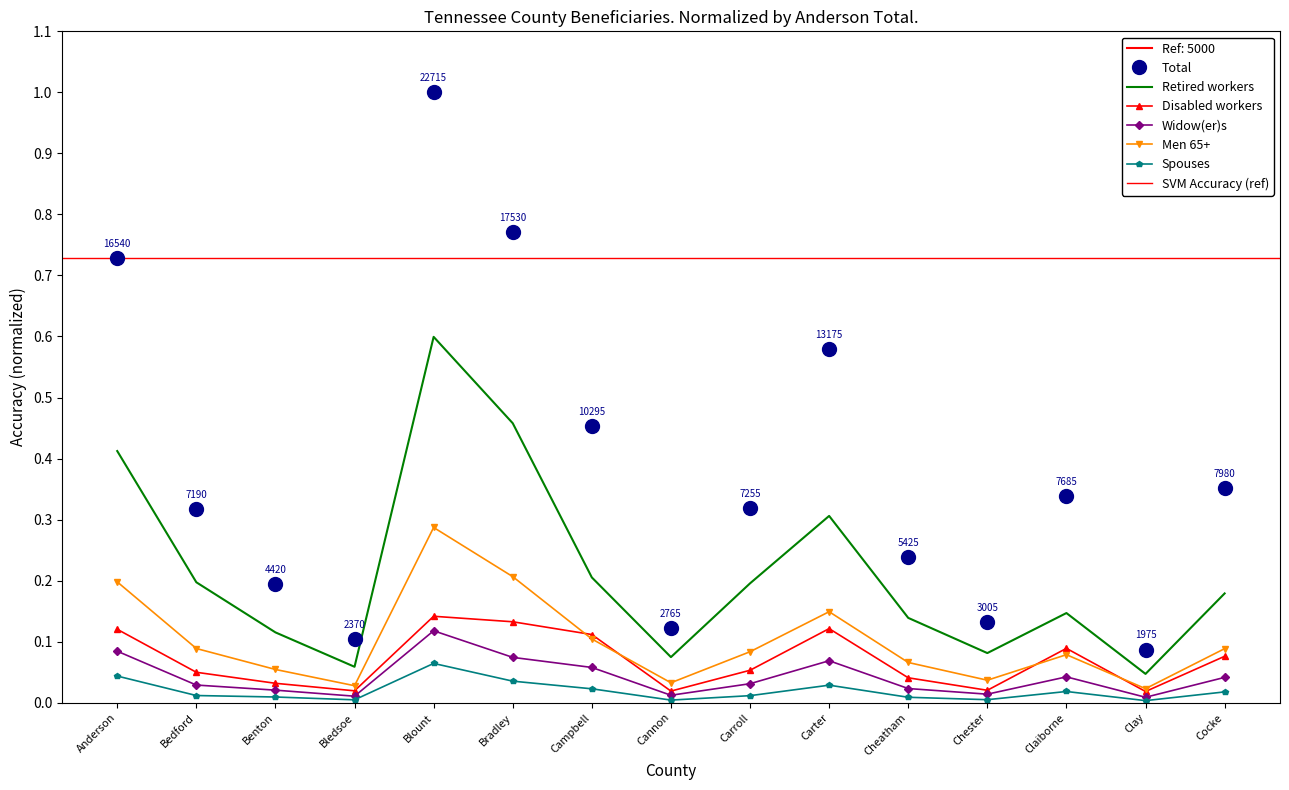

What is the total value across all series at Benton?

0.4